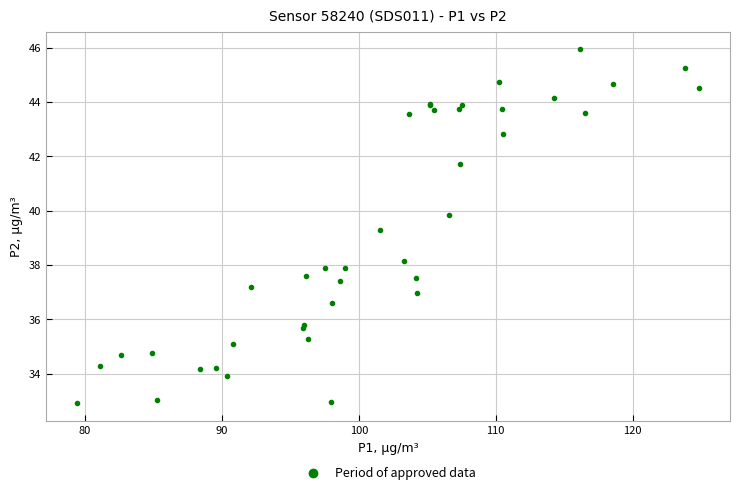

What Y value in the scatter plot is closest to 39?

39.3